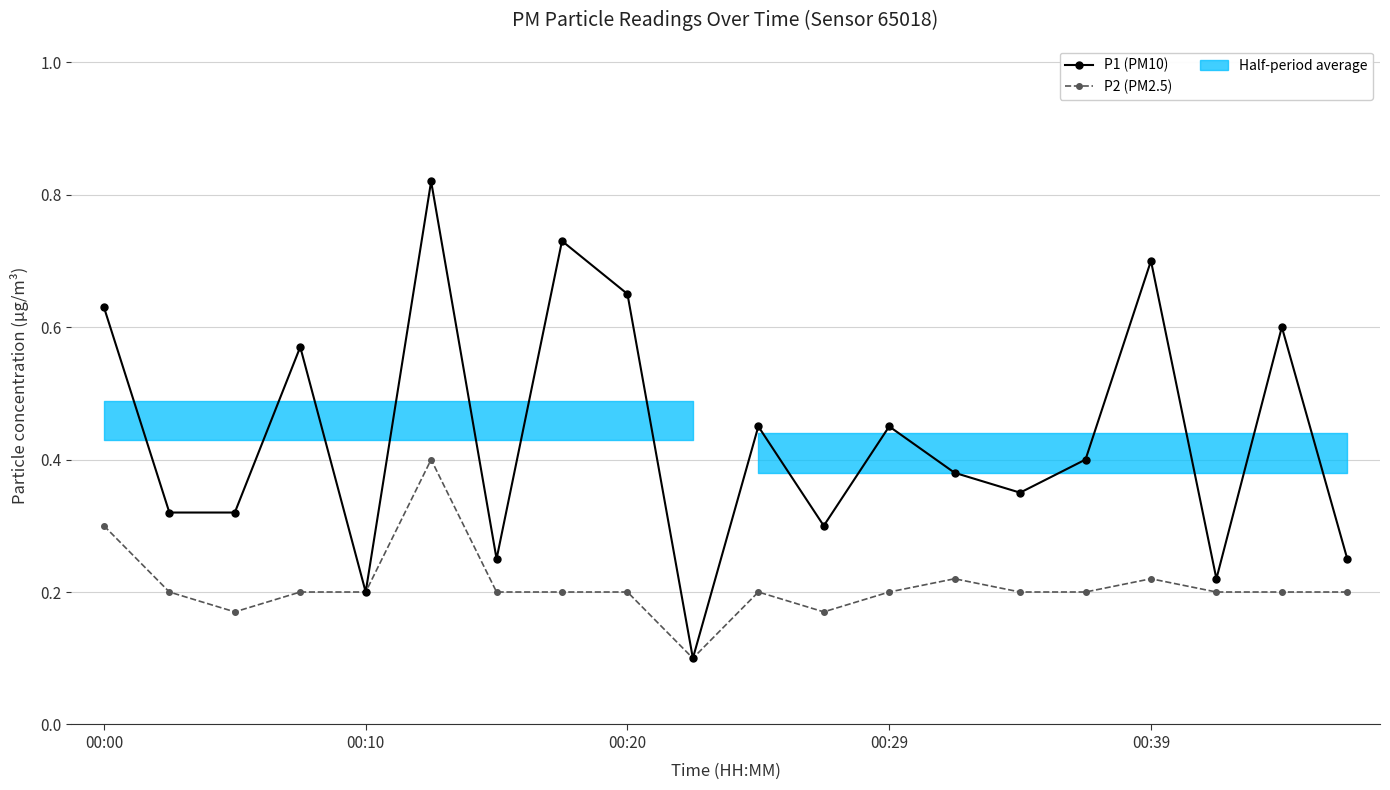

What is the sum of all P1 (PM10) values?

8.7